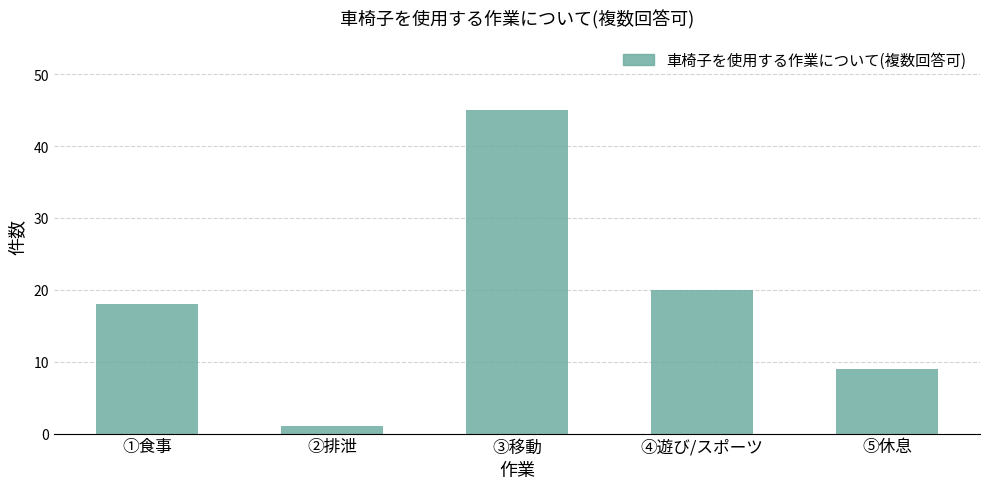

Rank the categories by value from lowest to highest.

②排泄, ⑤休息, ①食事, ④遊び/スポーツ, ③移動